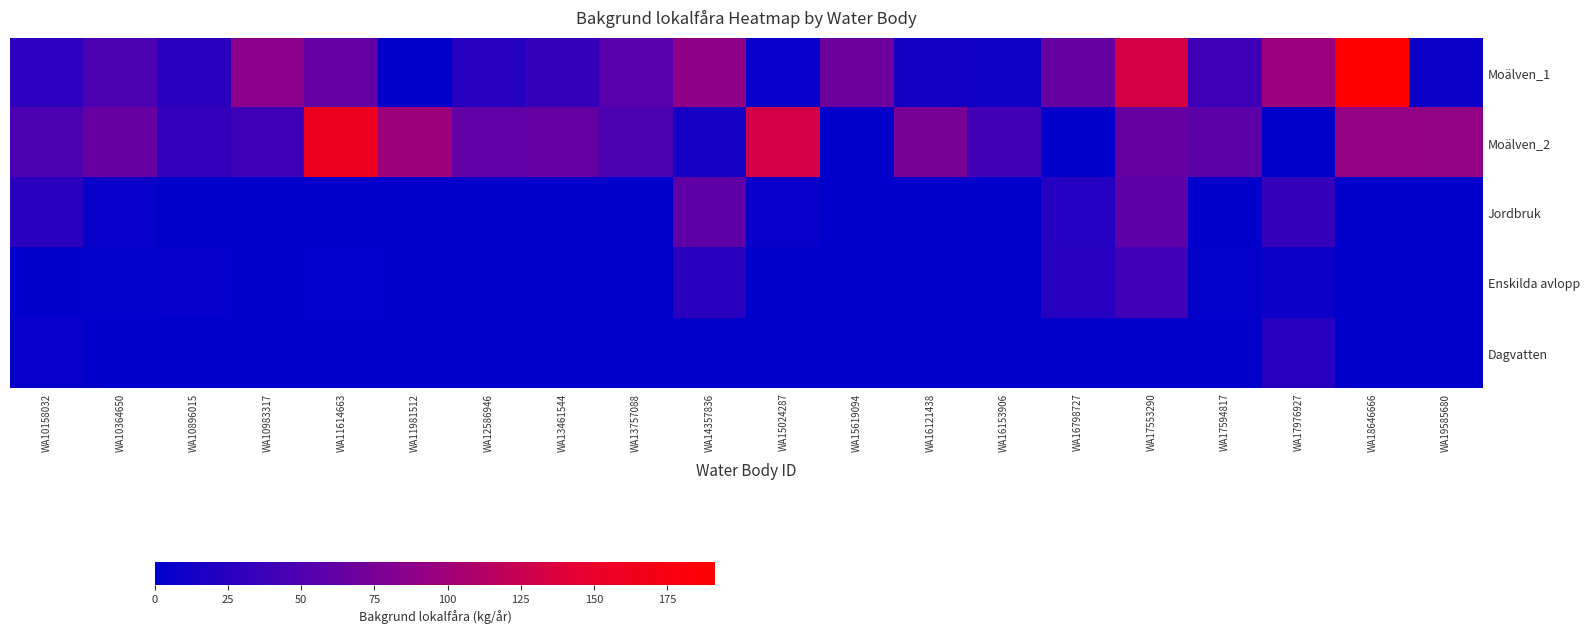

What is the spread (max minus min) of values at WA19585680?

91.4